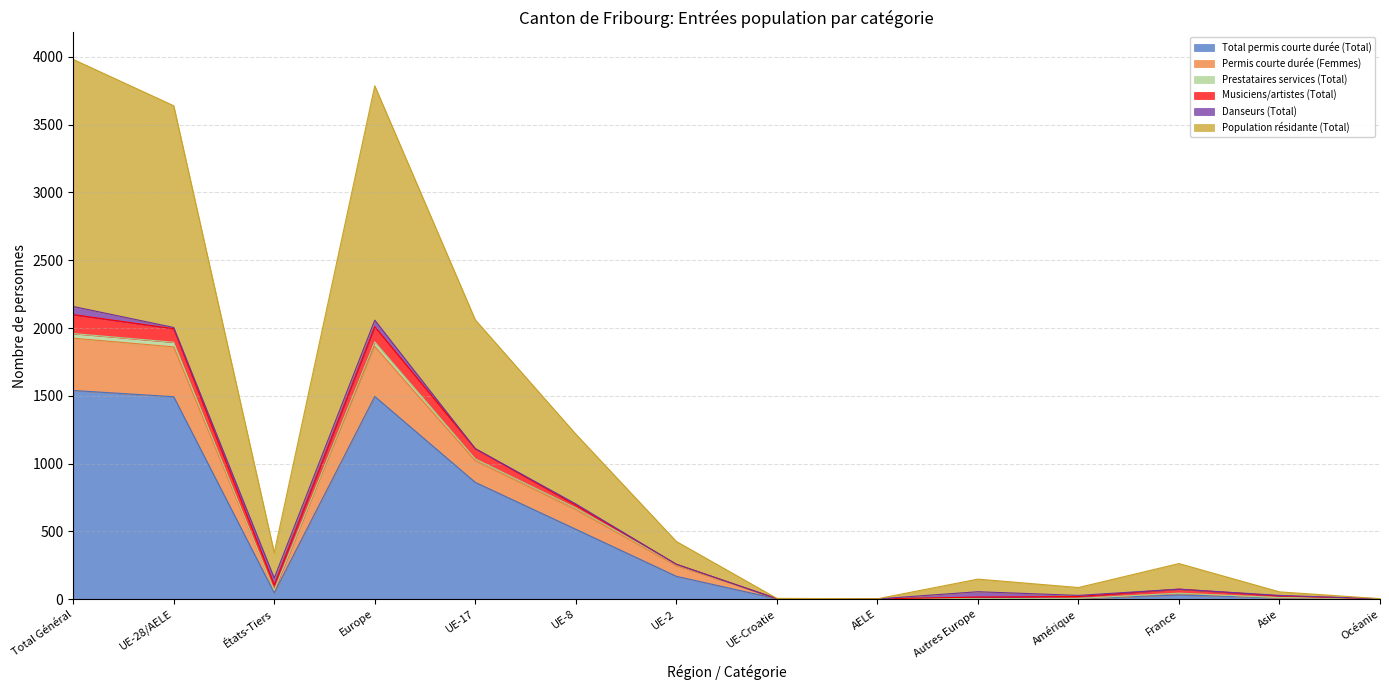

What is the maximum value for Total permis courte durée (Total)?

1539